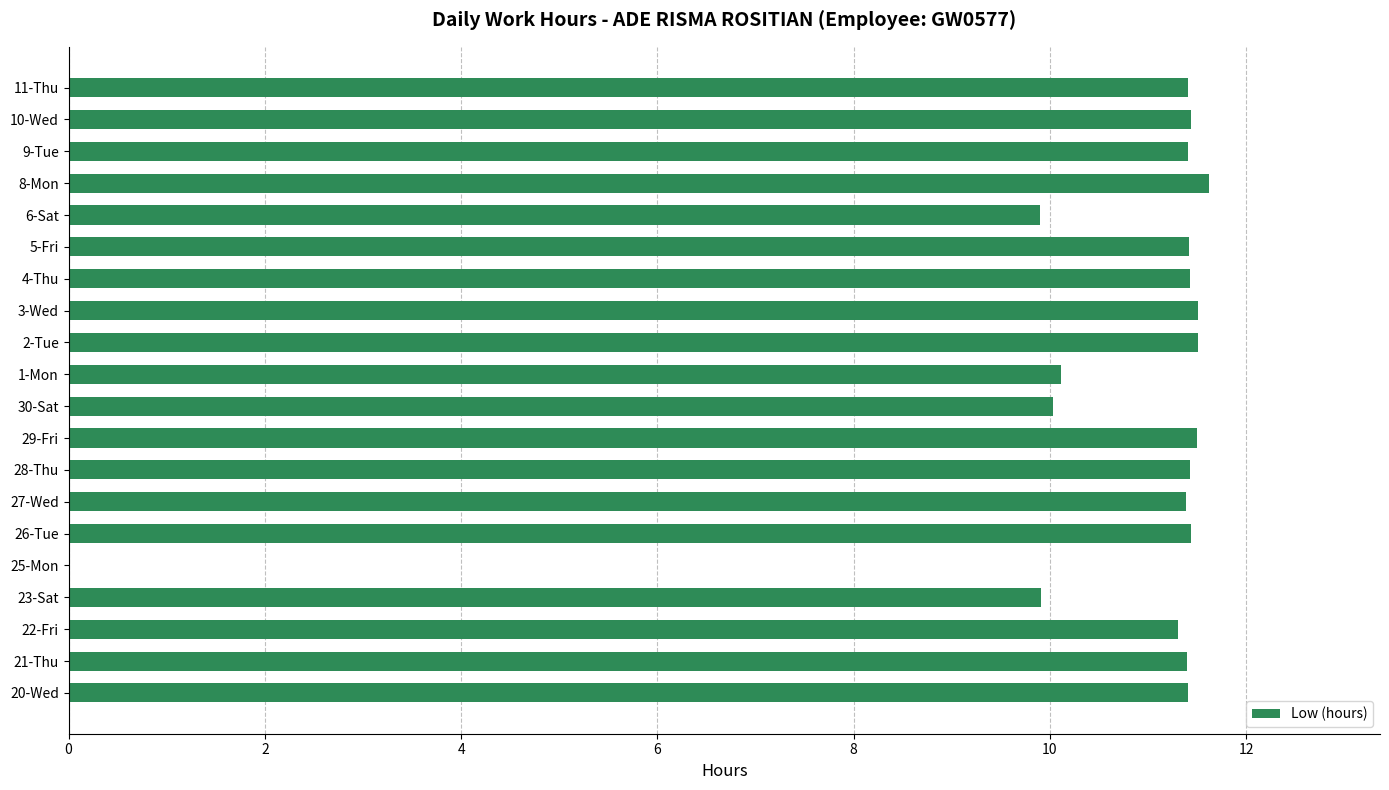

What is the sum of all values?

211.6